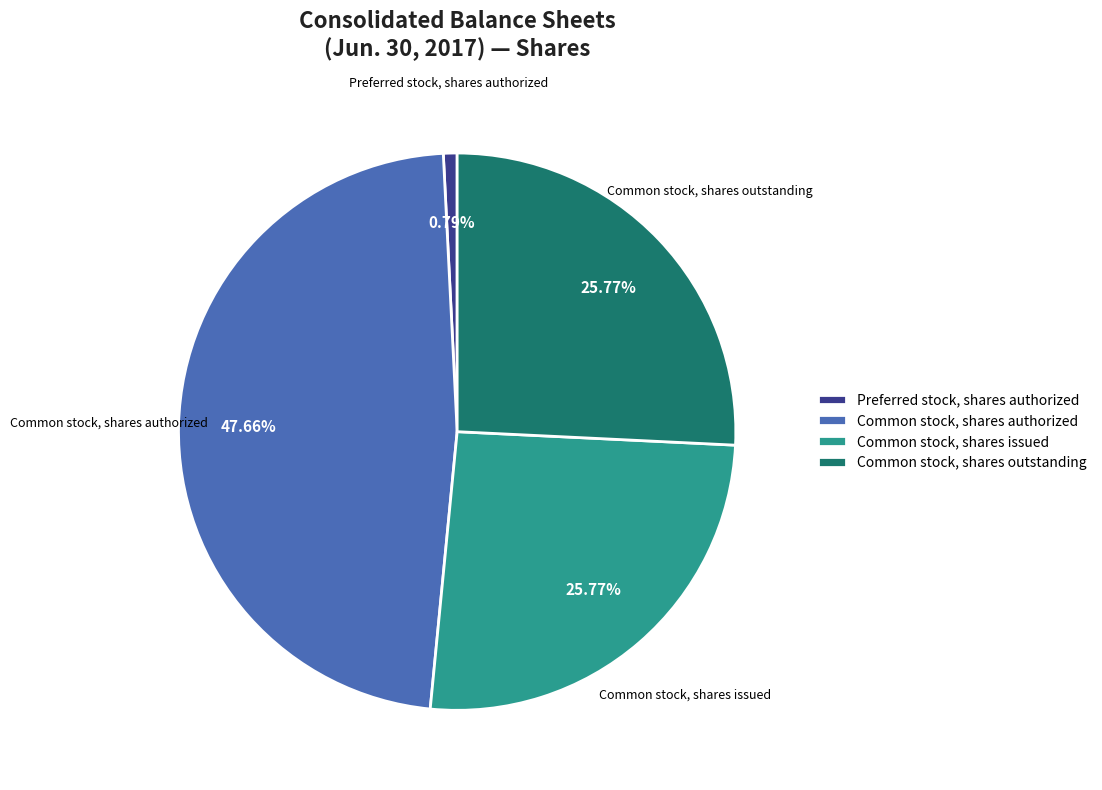

Do Preferred stock, shares authorized and Common stock, shares outstanding together represent more than half of the pie?

No